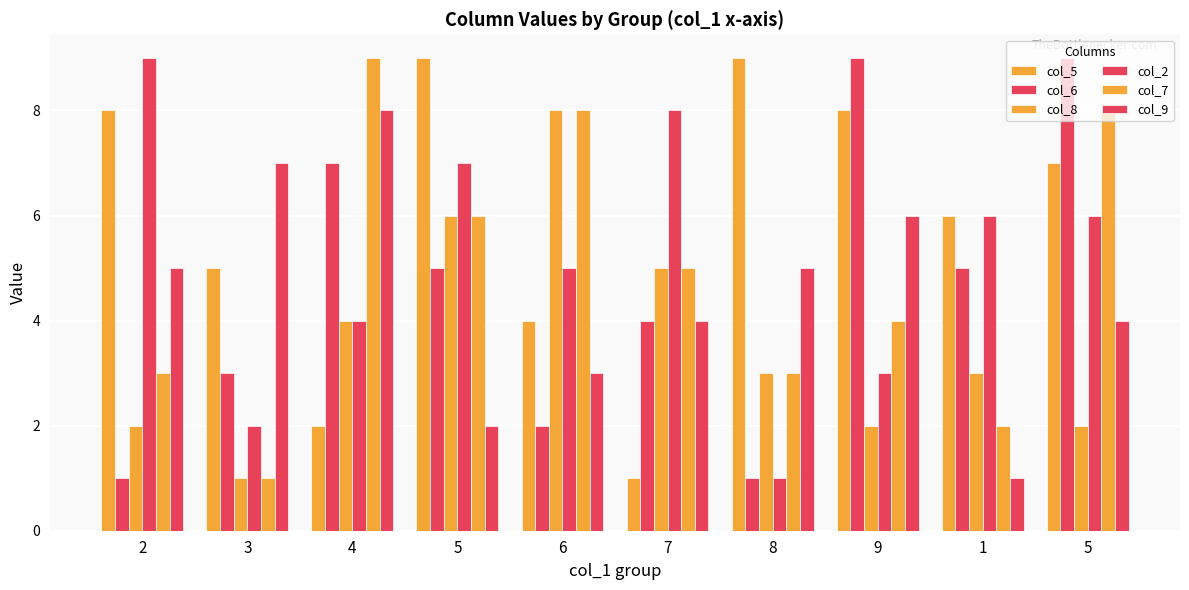

How many bars are there in each group?

6